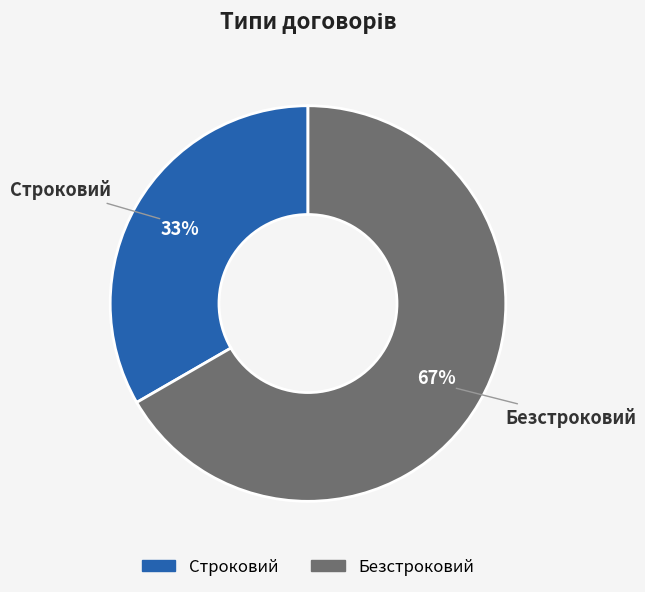

The Безстроковий slice represents 67% of the pie. True or false?

True